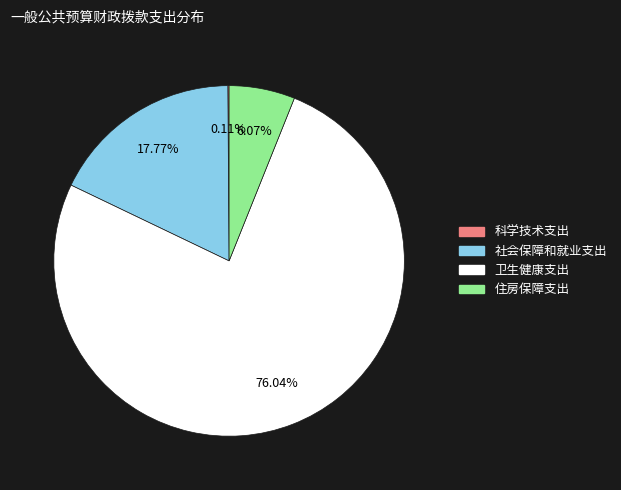

Is there any slice that represents more than half of the pie?

Yes